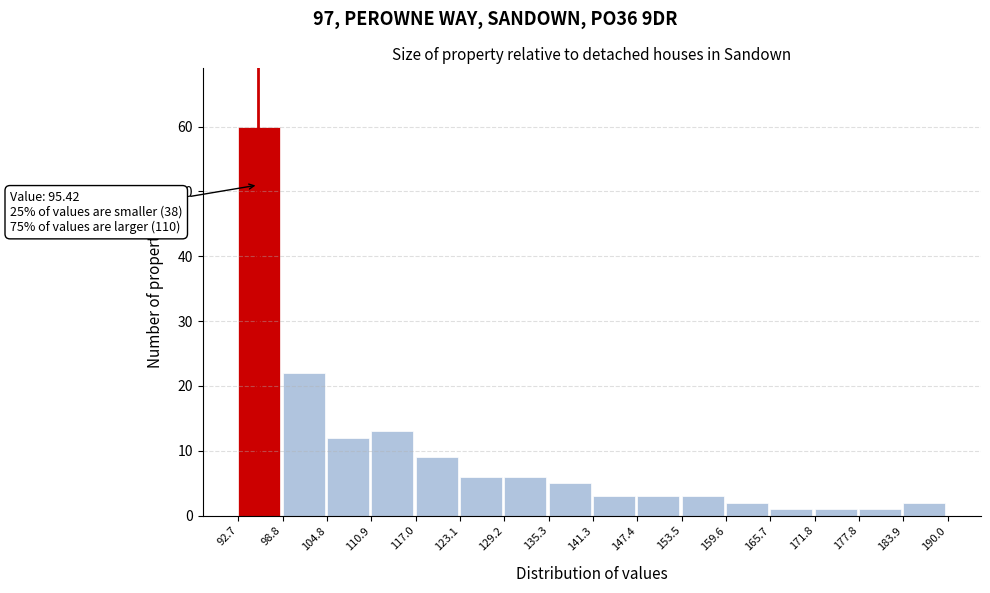

Over which range of the x-axis is the bar tallest?

92.7 to 98.8